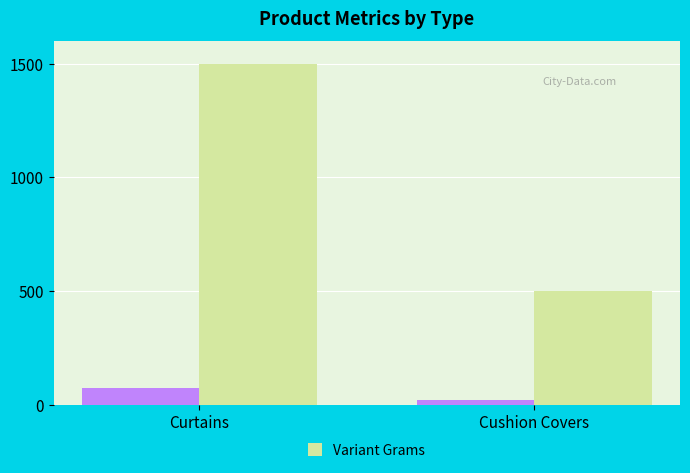

What is the total value across all series at Curtains?

1571